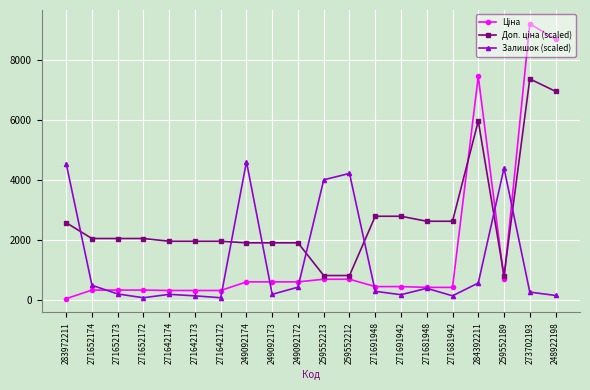

At which label is Залишок (scaled) closest to 2330?

259552213